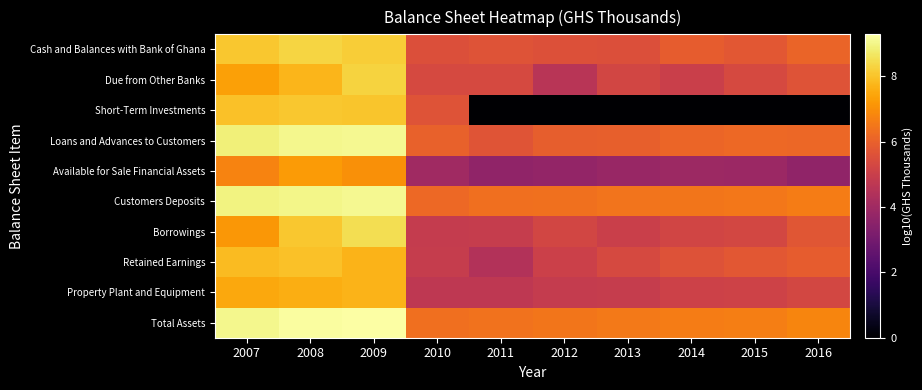

Reading right to left, transcribe all the data shown in this chart.

Cash and Balances with Bank of Ghana: 2016=6.1	2015=5.7	2014=5.9	2013=5.5	2012=5.6	2011=5.6	2010=5.5	2009=8.2	2008=8.3	2007=8.1
Due from Other Banks: 2016=5.6	2015=5.3	2014=5.0	2013=5.2	2012=4.6	2011=5.3	2010=5.4	2009=8.3	2008=7.8	2007=7.3
Short-Term Investments: 2016=0.0	2015=0.0	2014=0.0	2013=0.0	2012=0.0	2011=0.0	2010=5.7	2009=8.0	2008=8.1	2007=8.0
Loans and Advances to Customers: 2016=6.2	2015=6.2	2014=6.1	2013=6.0	2012=5.9	2011=5.7	2010=6.0	2009=9.1	2008=9.0	2007=8.9
Available for Sale Financial Assets: 2016=3.6	2015=3.9	2014=3.9	2013=3.8	2012=3.7	2011=3.7	2010=4.0	2009=7.0	2008=7.3	2007=6.8
Customers Deposits: 2016=6.6	2015=6.5	2014=6.5	2013=6.4	2012=6.4	2011=6.3	2010=6.2	2009=9.1	2008=9.0	2007=8.9
Borrowings: 2016=5.7	2015=5.3	2014=5.2	2013=5.0	2012=5.2	2011=4.9	2010=4.9	2009=8.5	2008=8.1	2007=7.1
Retained Earnings: 2016=5.9	2015=5.7	2014=5.6	2013=5.3	2012=5.1	2011=4.4	2010=4.9	2009=7.7	2008=8.0	2007=7.9
Property Plant and Equipment: 2016=5.3	2015=5.1	2014=5.1	2013=4.9	2012=4.9	2011=4.7	2010=4.7	2009=7.7	2008=7.6	2007=7.5
Total Assets: 2016=6.8	2015=6.7	2014=6.6	2013=6.5	2012=6.5	2011=6.4	2010=6.3	2009=9.3	2008=9.2	2007=9.1